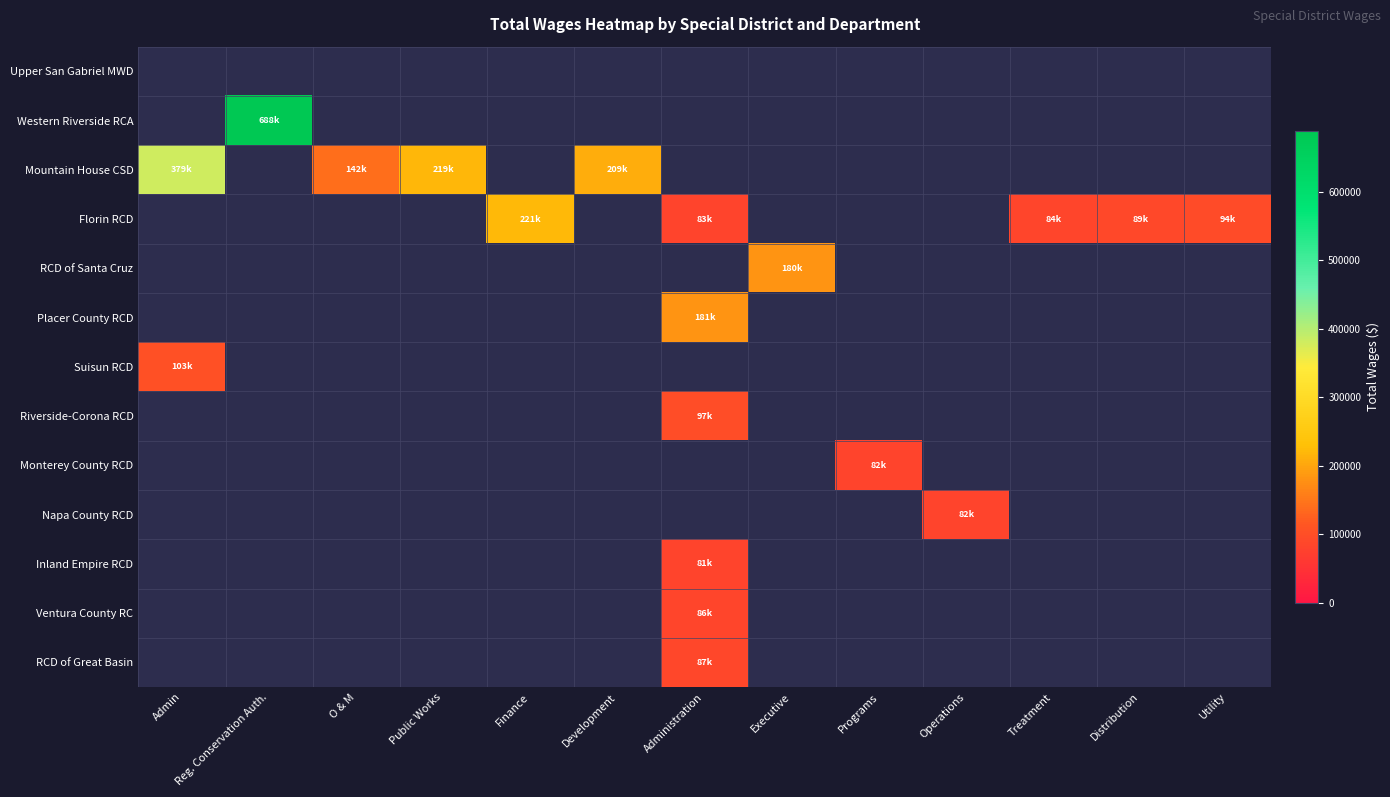

How many categories are shown in the chart?

13